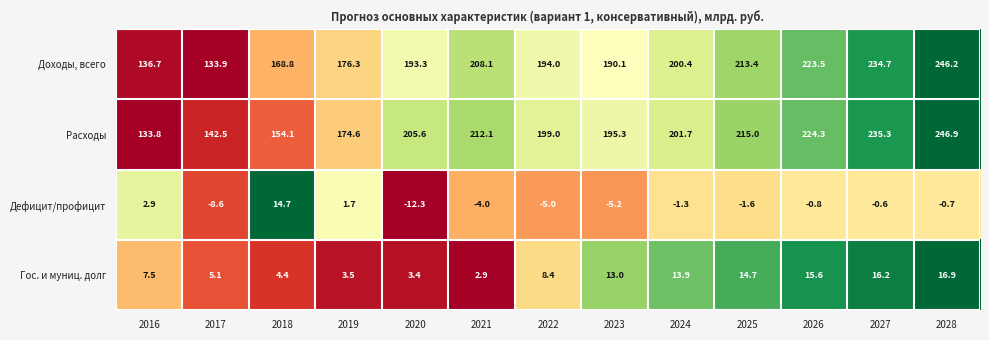

List the series in order of their peak value, highest first.

Расходы, Доходы, всего, Гос. и муниц. долг, Дефицит/профицит